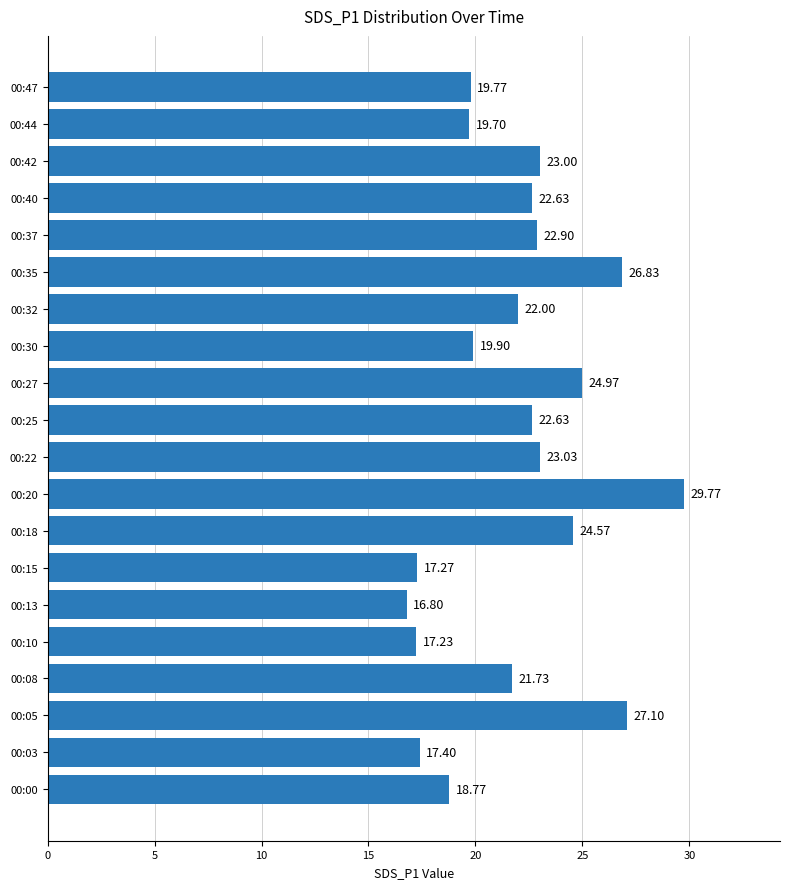

Which category has the lowest value across all series?

00:13